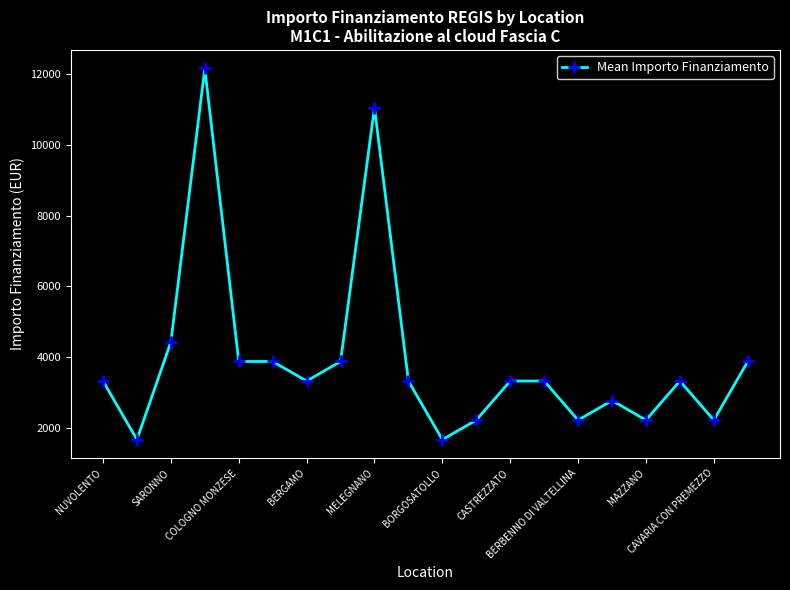

True or false: the data has more than 2 interior local peaks.

True